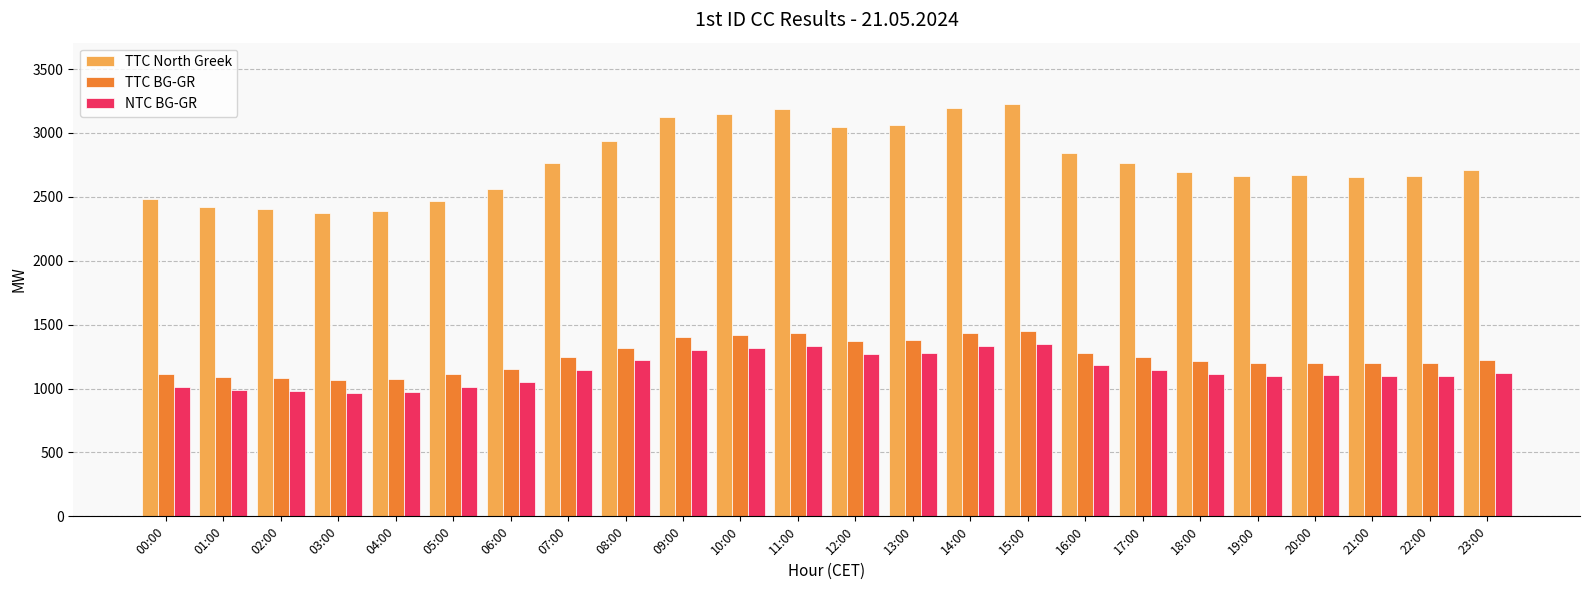

What is the maximum value for TTC North Greek?

3223